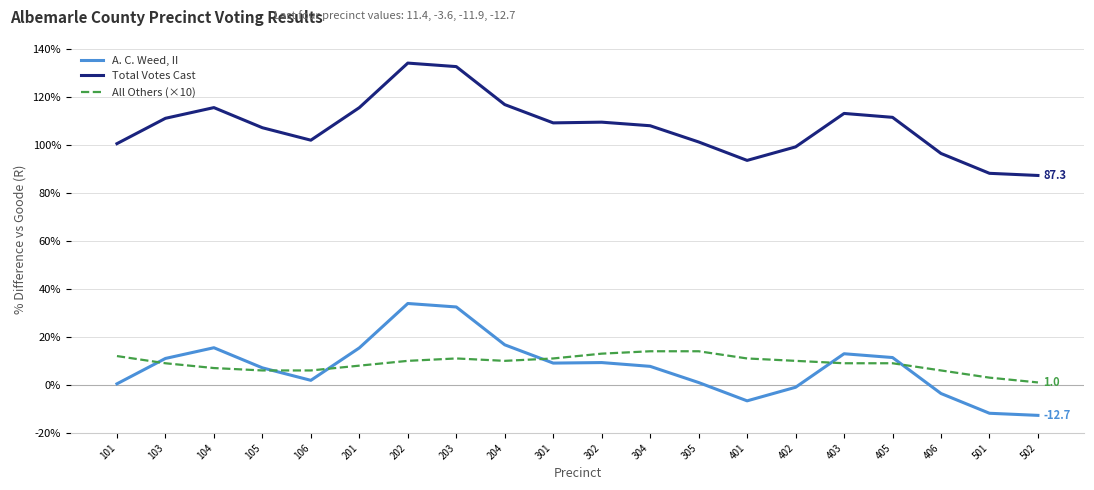

What is the approximate value of A. C. Weed, II at 406?

-3.6